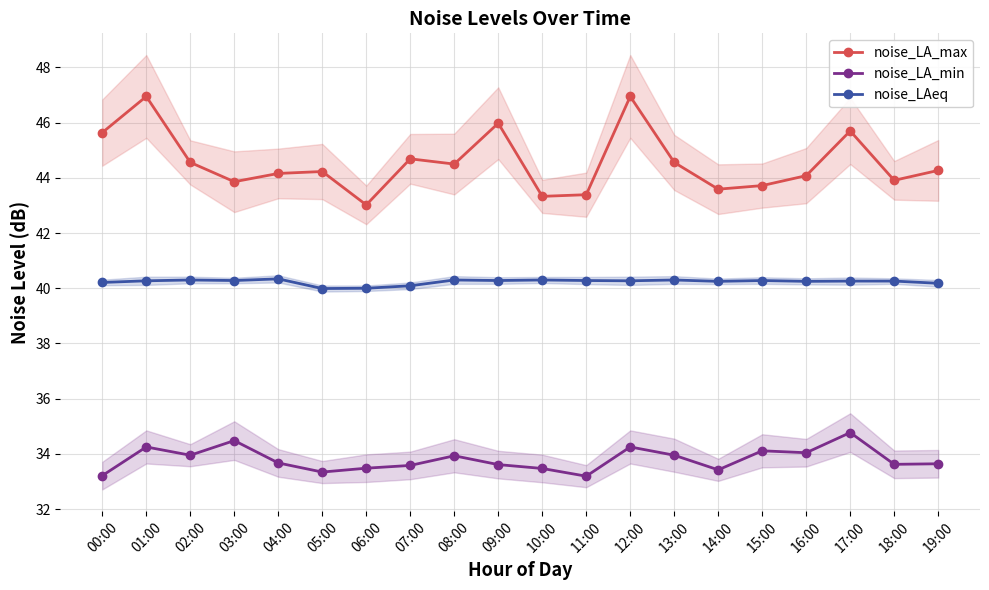

What is the difference between the maximum and second lowest values in the noise_LA_min series?

1.6